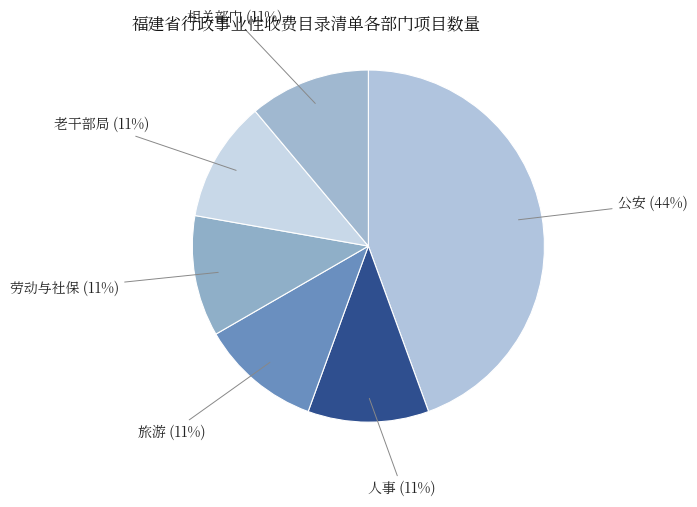

Count the number of slices in the pie.

6